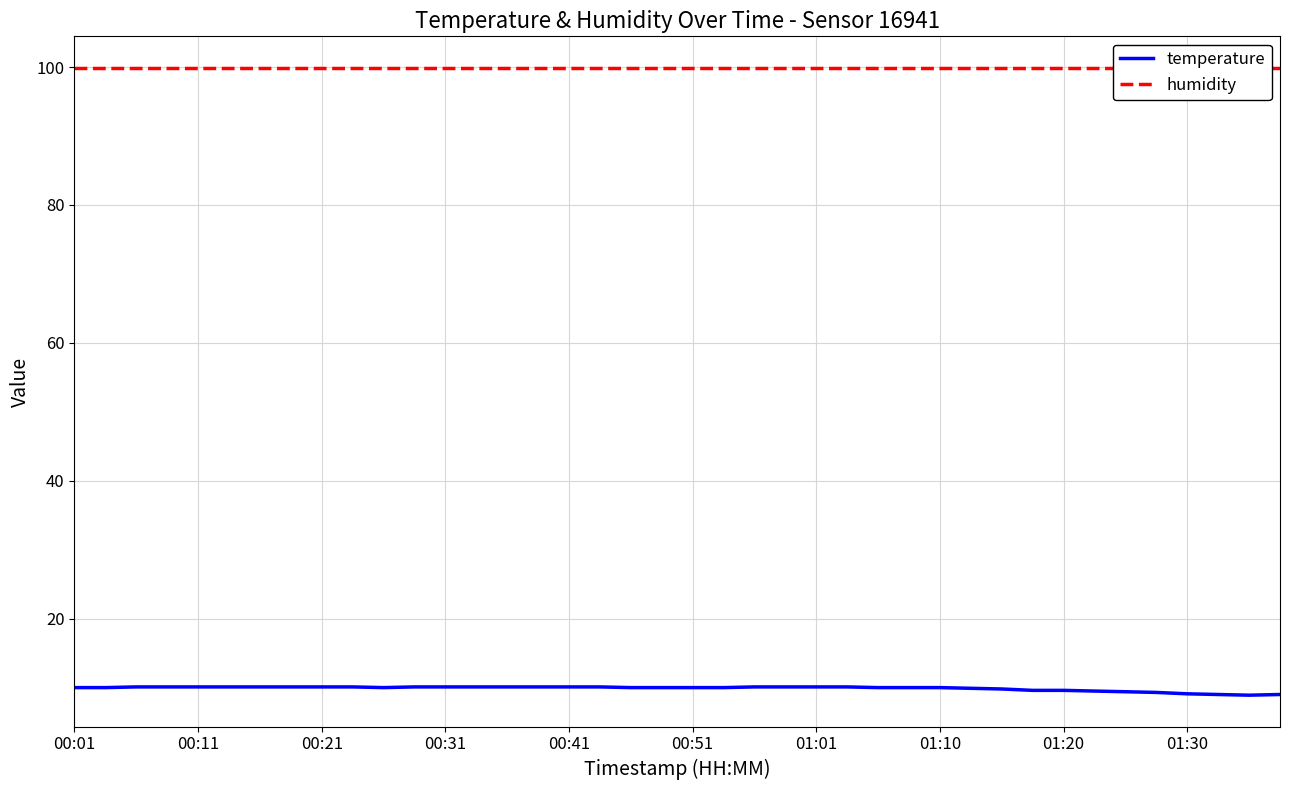

The value of temperature at 00:51 is 14.2. True or false?

False